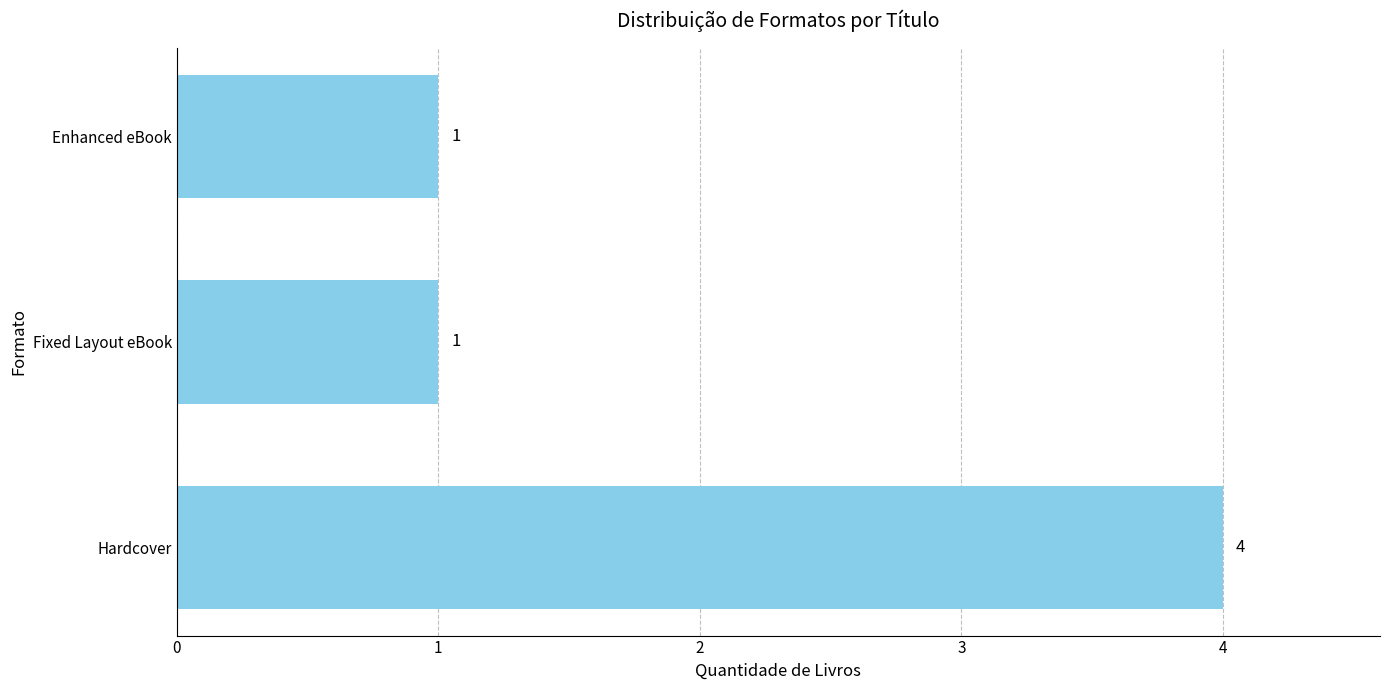

Reading bottom to top, what are all the values shown in this chart?

Hardcover=4	Fixed Layout eBook=1	Enhanced eBook=1